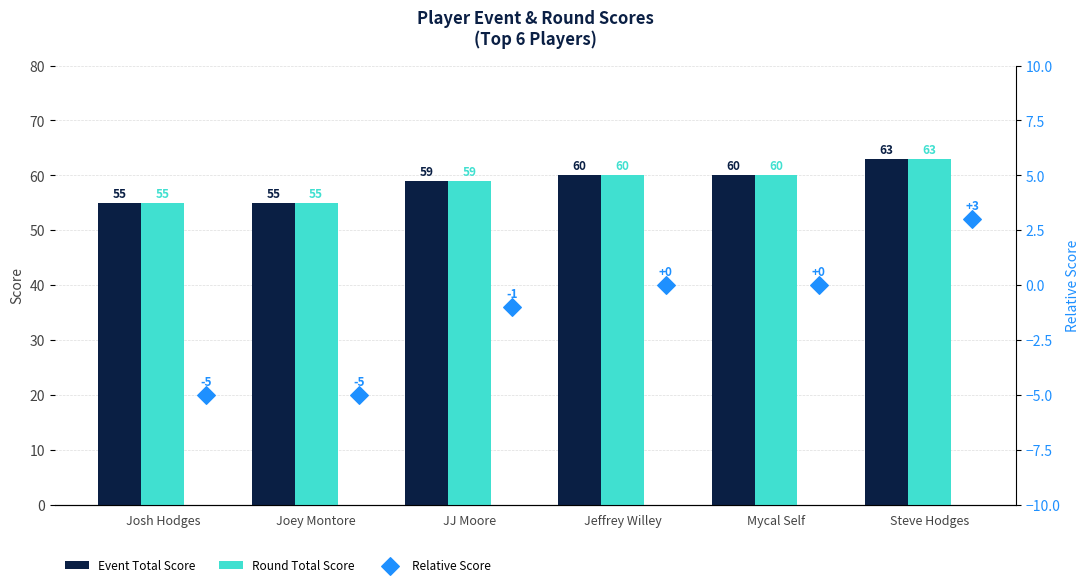

What is the difference between the maximum and minimum values in the Event Total Score series?

8